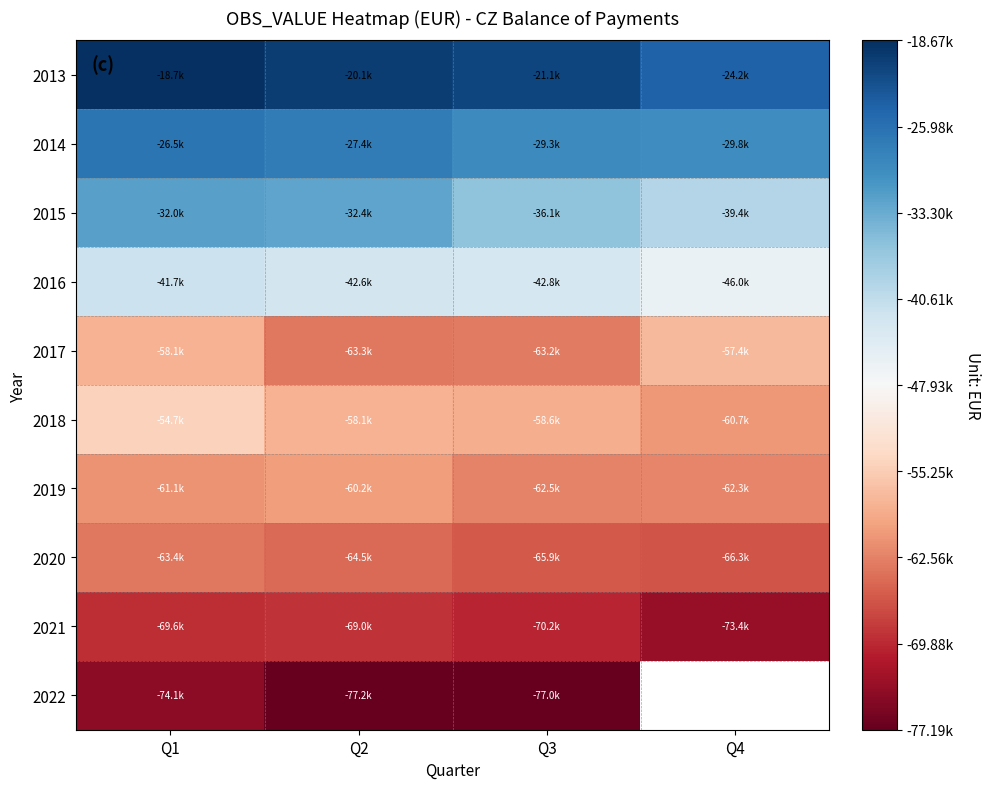

Rank the categories by 2018 value from highest to lowest.

Q1, Q2, Q3, Q4